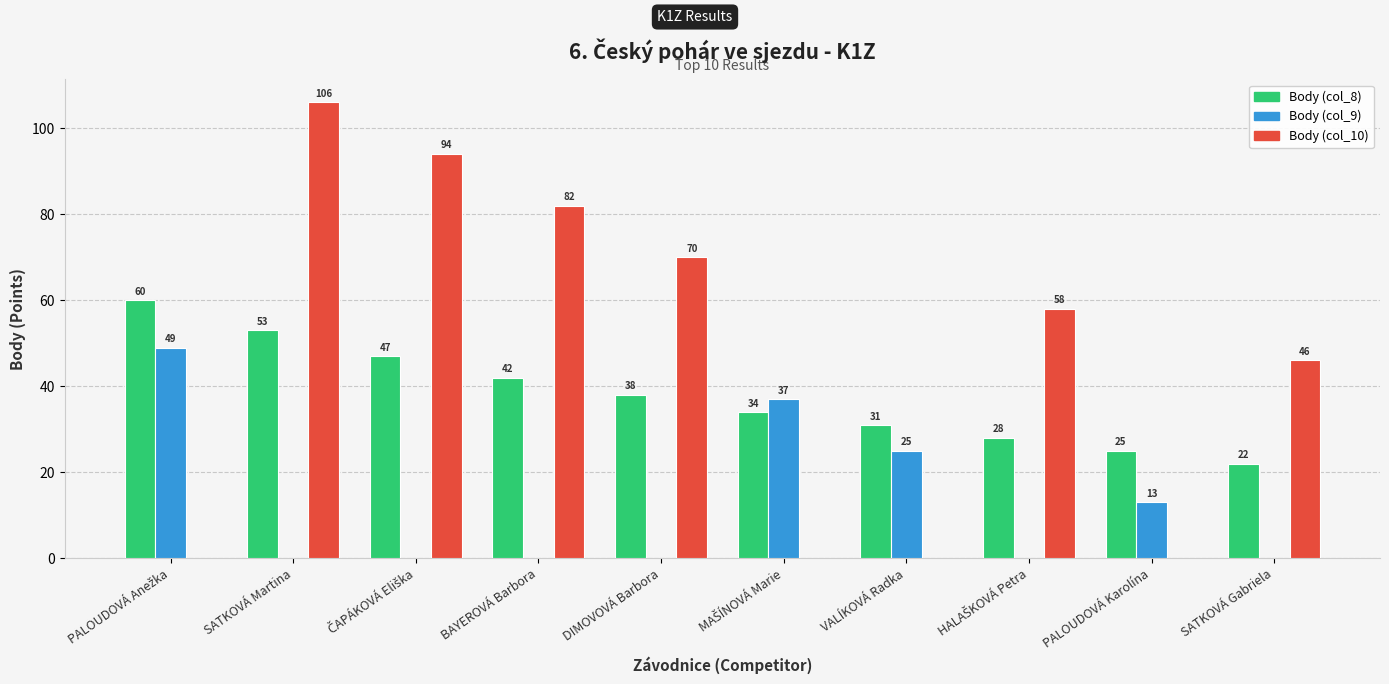

At which category is the sum across all series the highest?

SATKOVÁ Martina